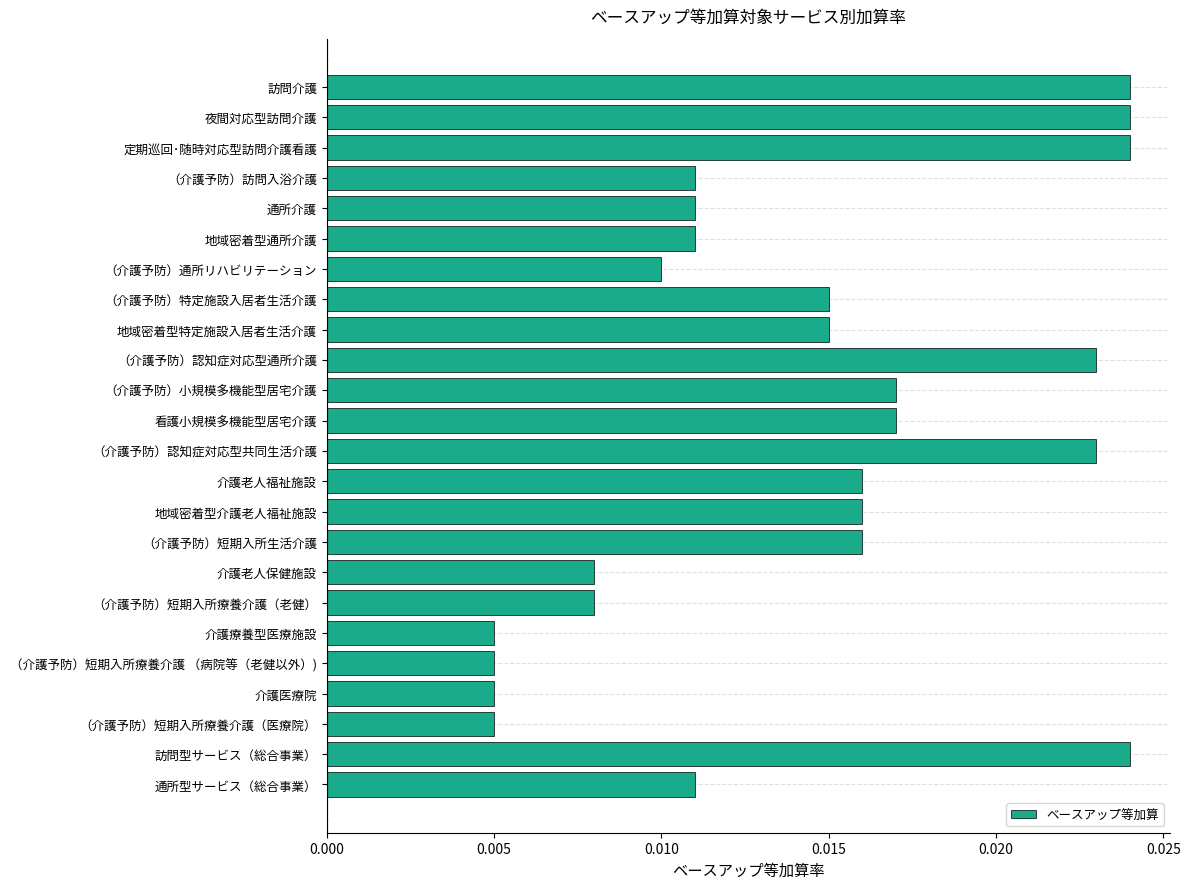

What is the label of the 12th bar from the top?

看護小規模多機能型居宅介護